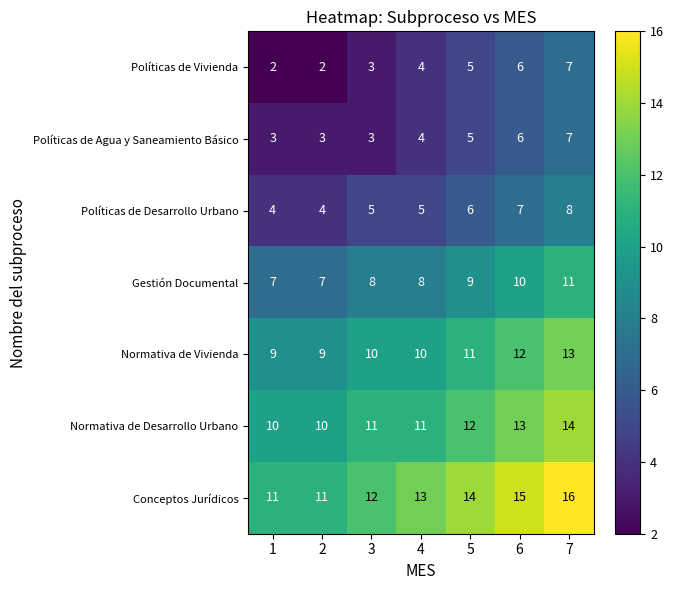

What is the sum of the Gestión Documental values at 2 and 6?

17